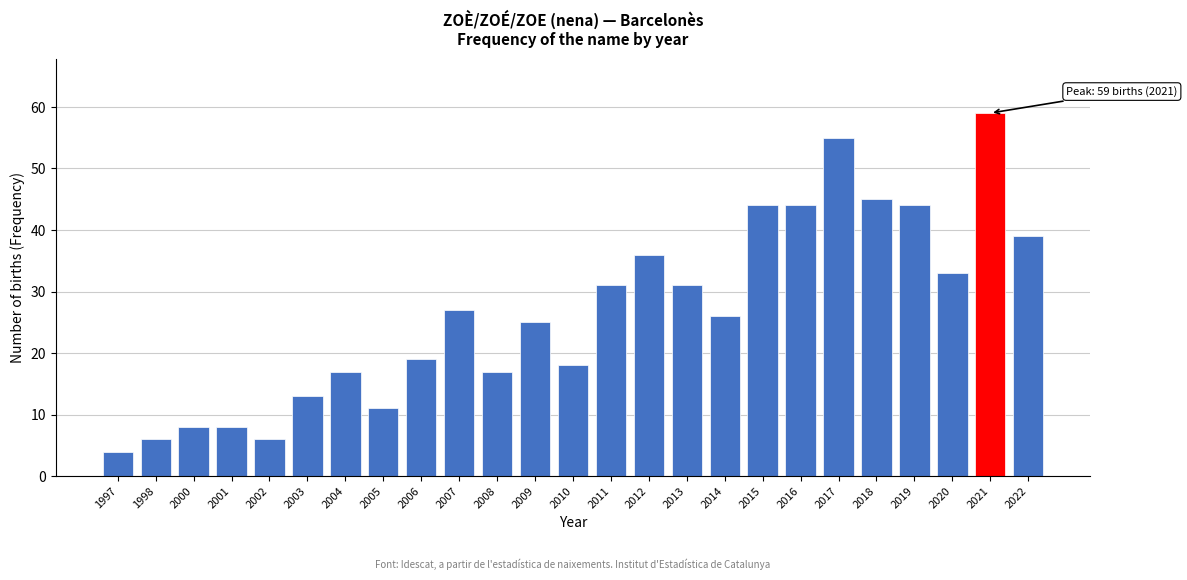

Reading right to left, transcribe all the data shown in this chart.

2022=39	2021=59	2020=33	2019=44	2018=45	2017=55	2016=44	2015=44	2014=26	2013=31	2012=36	2011=31	2010=18	2009=25	2008=17	2007=27	2006=19	2005=11	2004=17	2003=13	2002=6	2001=8	2000=8	1998=6	1997=4